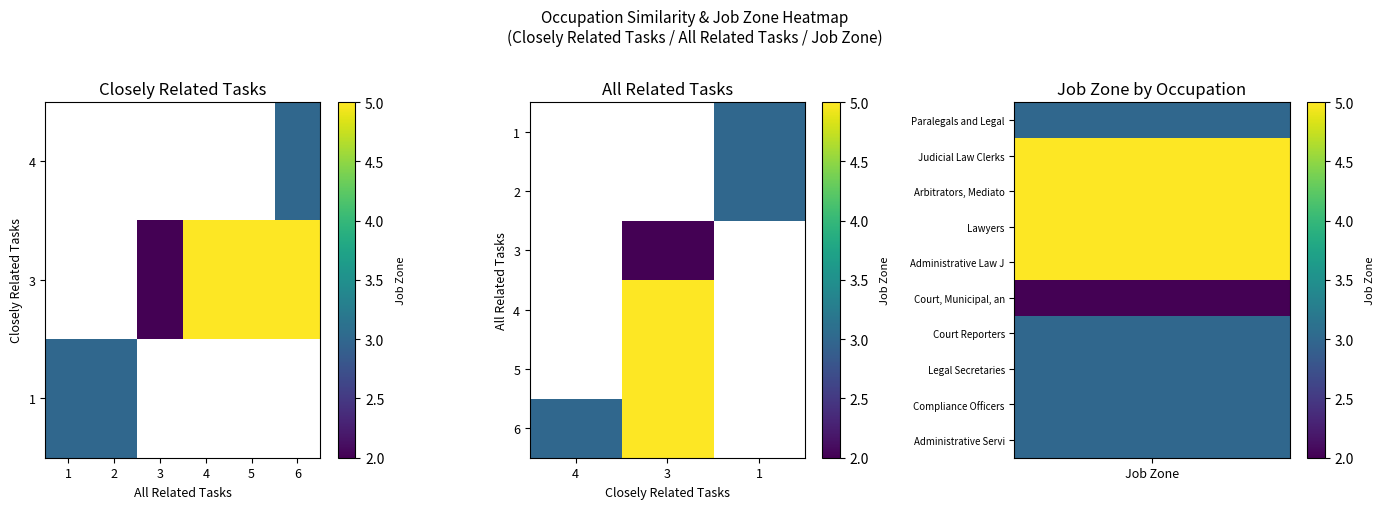

Rank the series by their maximum value, from highest to lowest.

1, 2, 3, 4, 5, 6